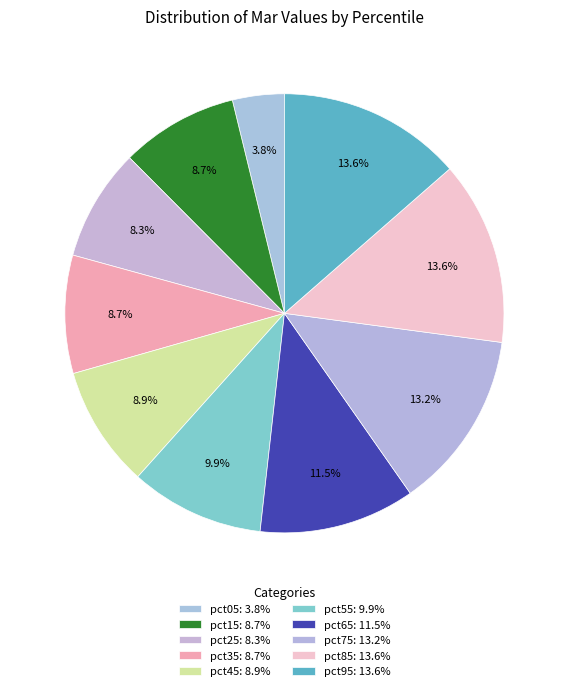

To the nearest percent, what is the average slice percentage?

10%